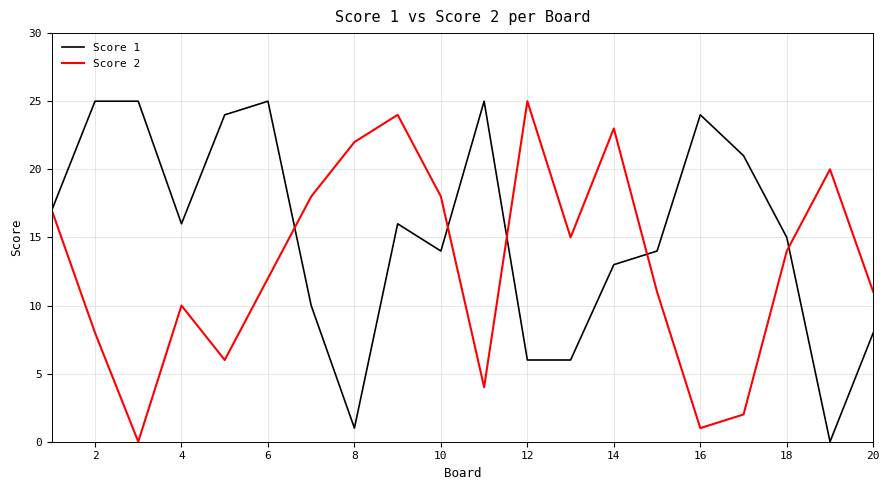

In Score 2, how many points are lower than both neighbors (excluding endpoints)?

5